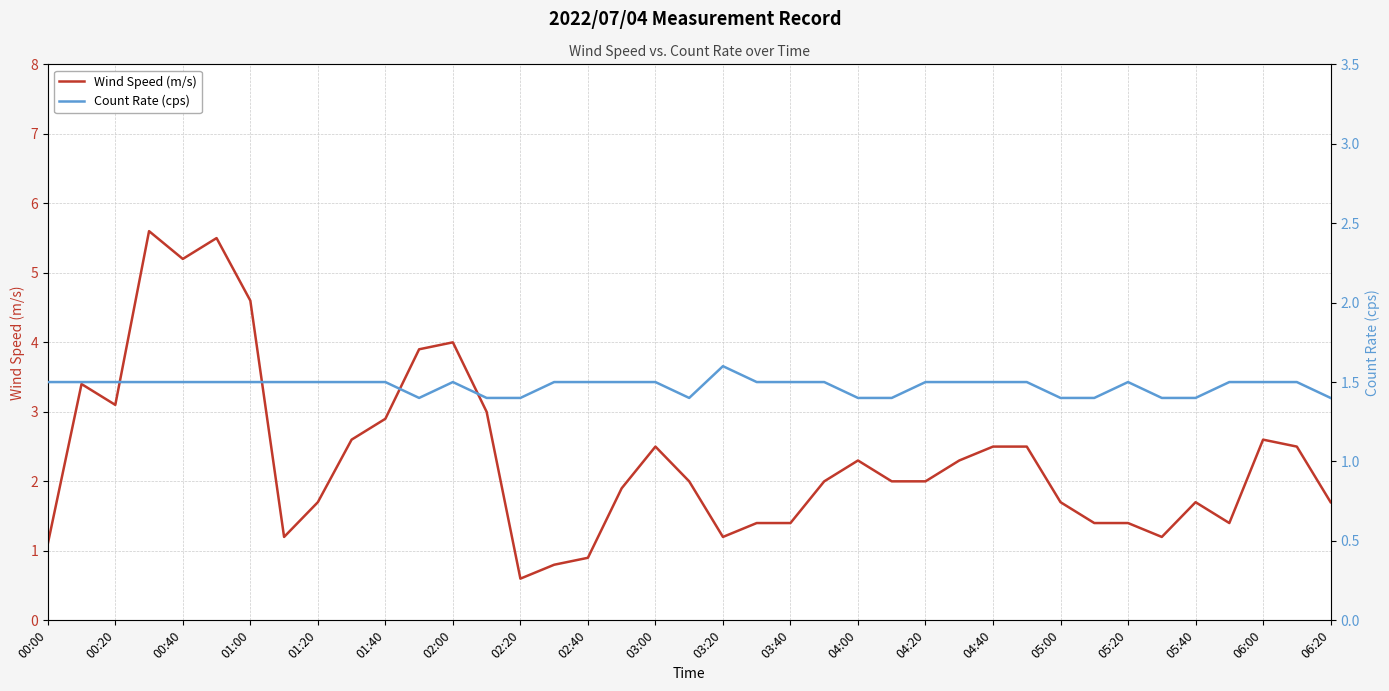

The value of Wind Speed (m/s) at 01:20 is 1.7. True or false?

True